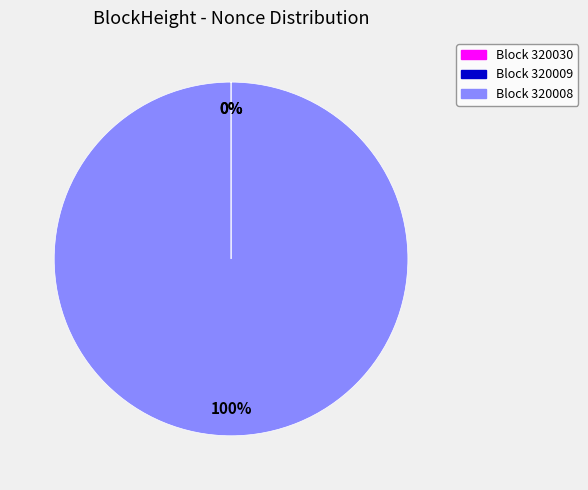

Do 320030 and 320008 together represent more than half of the pie?

Yes